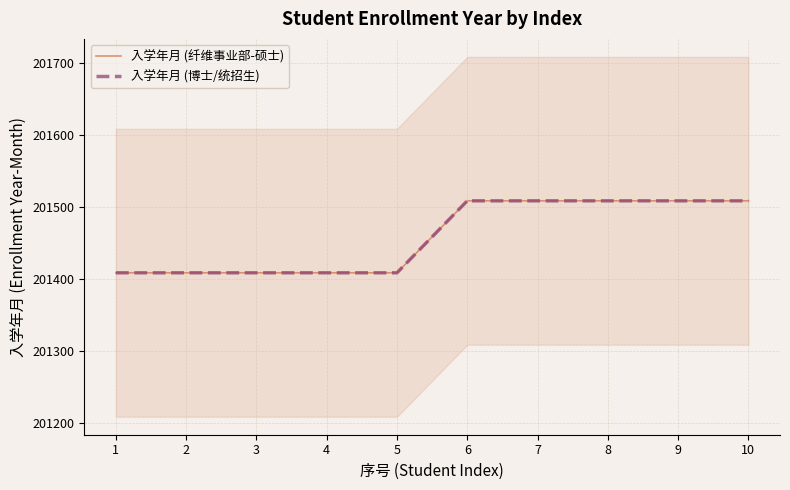

Where is 入学年月 (纤维事业部-硕士) nearest to the value 201459?

1